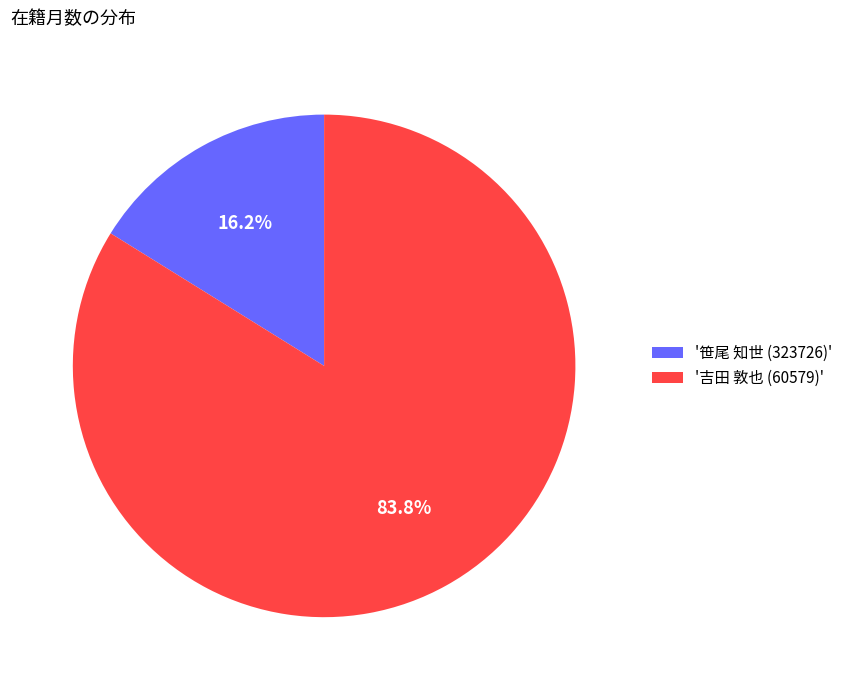

Is there any slice that represents more than half of the pie?

Yes